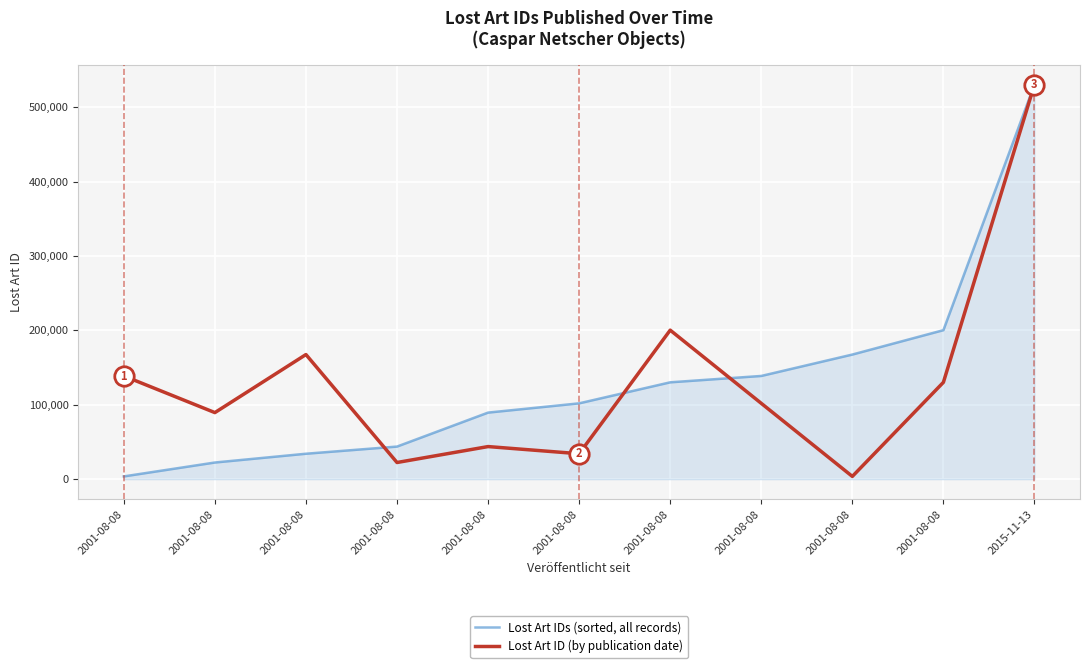

Does the chart display data point markers on the line(s)?

No